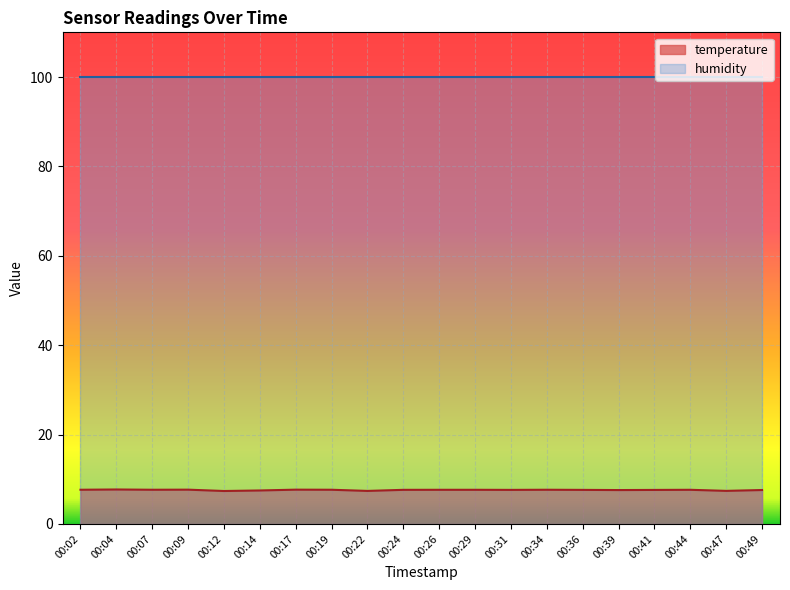

What is the value of the 9th point from the left?

7.4